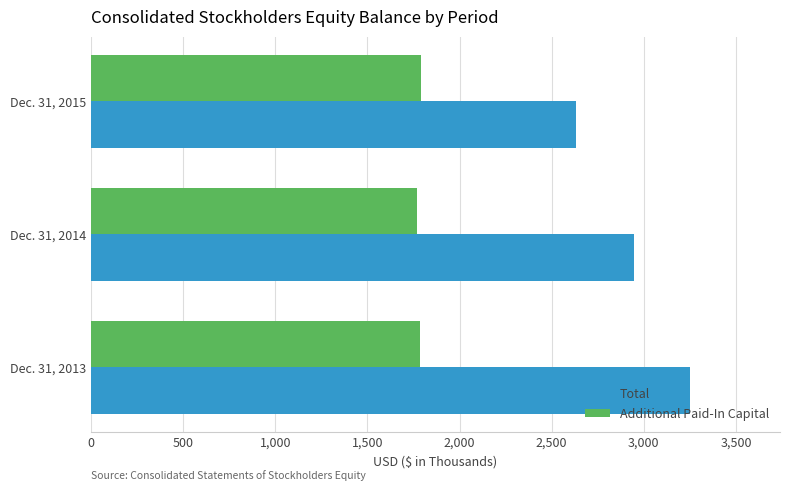

What are all the series names shown in the legend?

Total, Additional Paid-In Capital